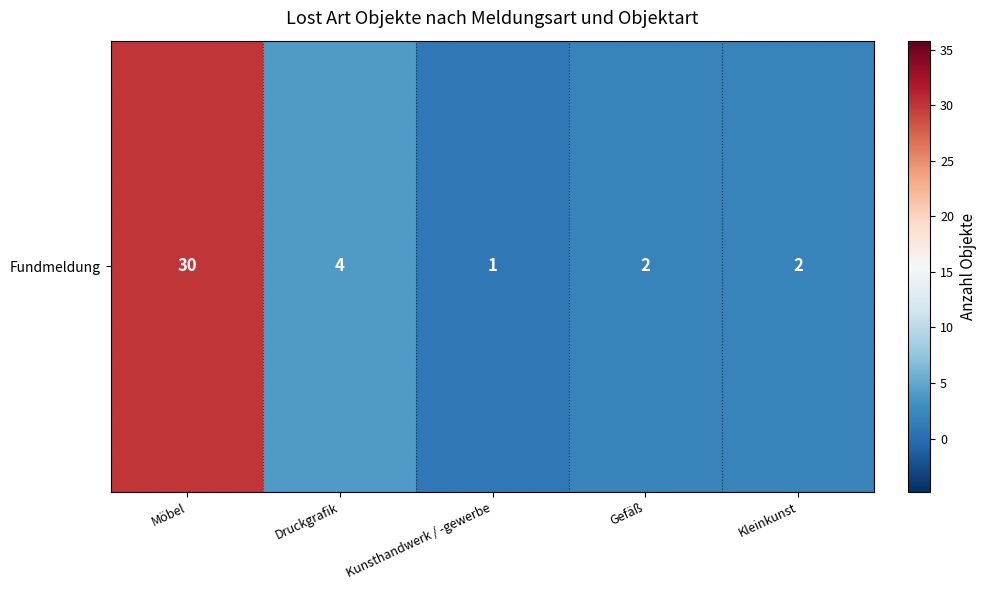

Reading left to right, list all the values displayed in this chart.

Möbel=30	Druckgrafik=4	Kunsthandwerk / -gewerbe=1	Gefäß=2	Kleinkunst=2